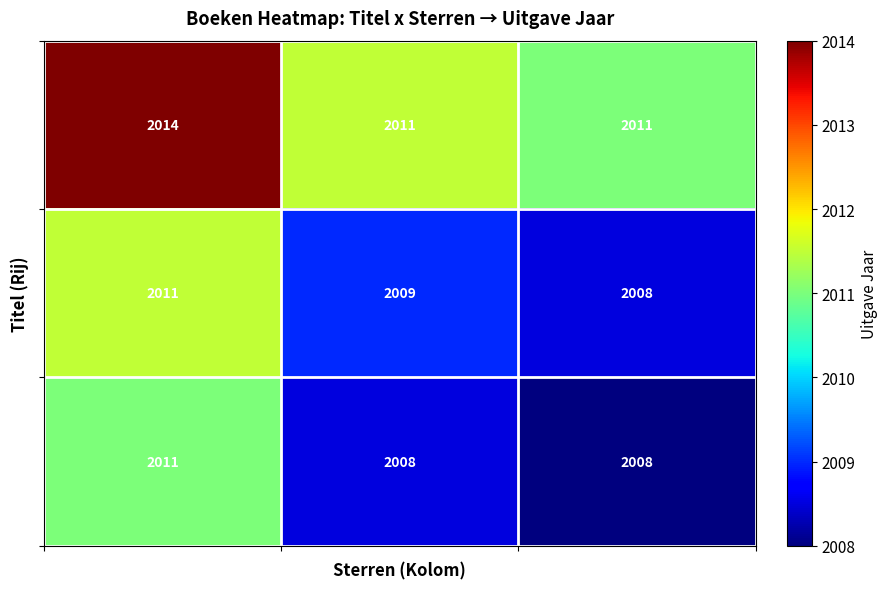

What is the smallest value displayed?

2008